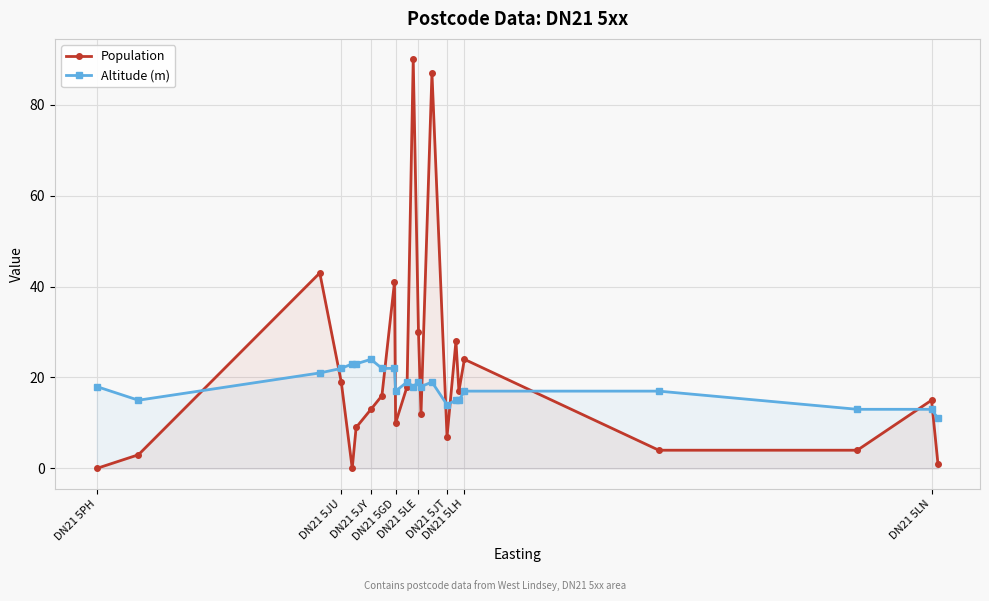

True or false: Population and Altitude (m) intersect in this chart.

True